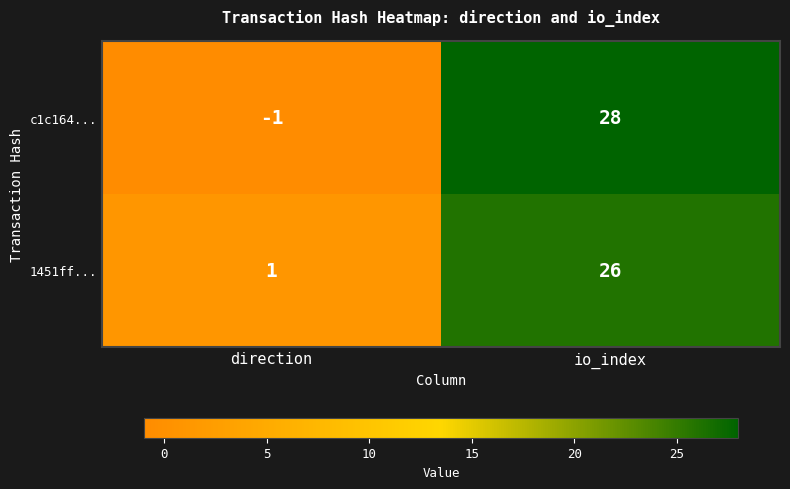

Which label corresponds to the largest value in the chart?

io_index